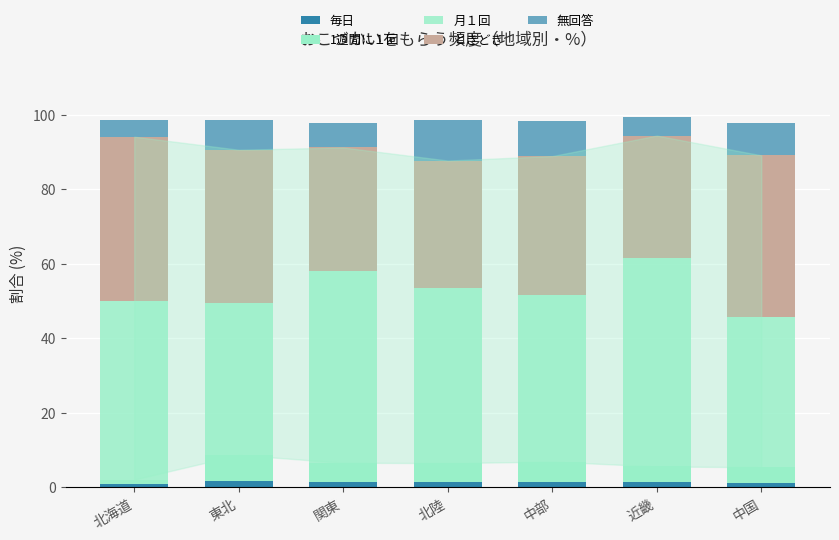

What is the label of the 5th bar from the left?

中部